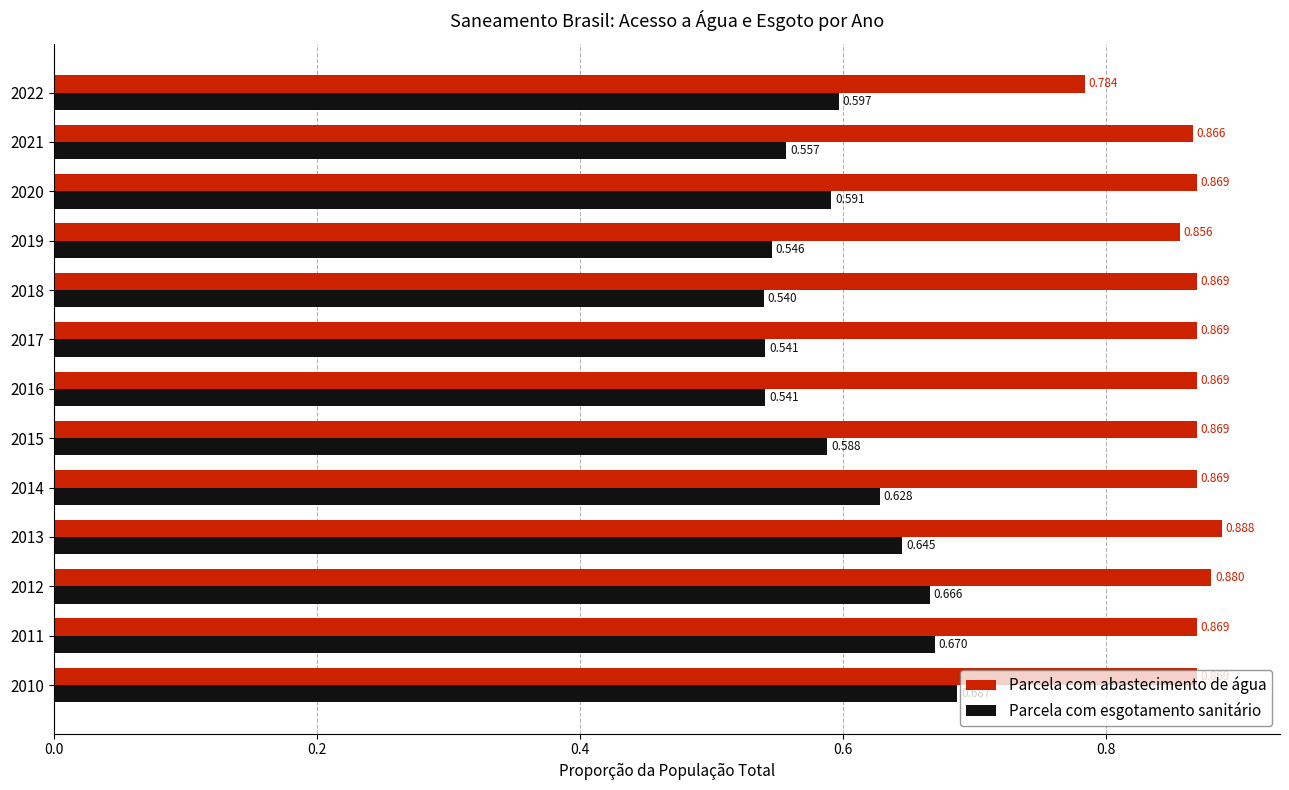

Which series changed the most between 2013 and 2016?

Parcela com esgotamento sanitário